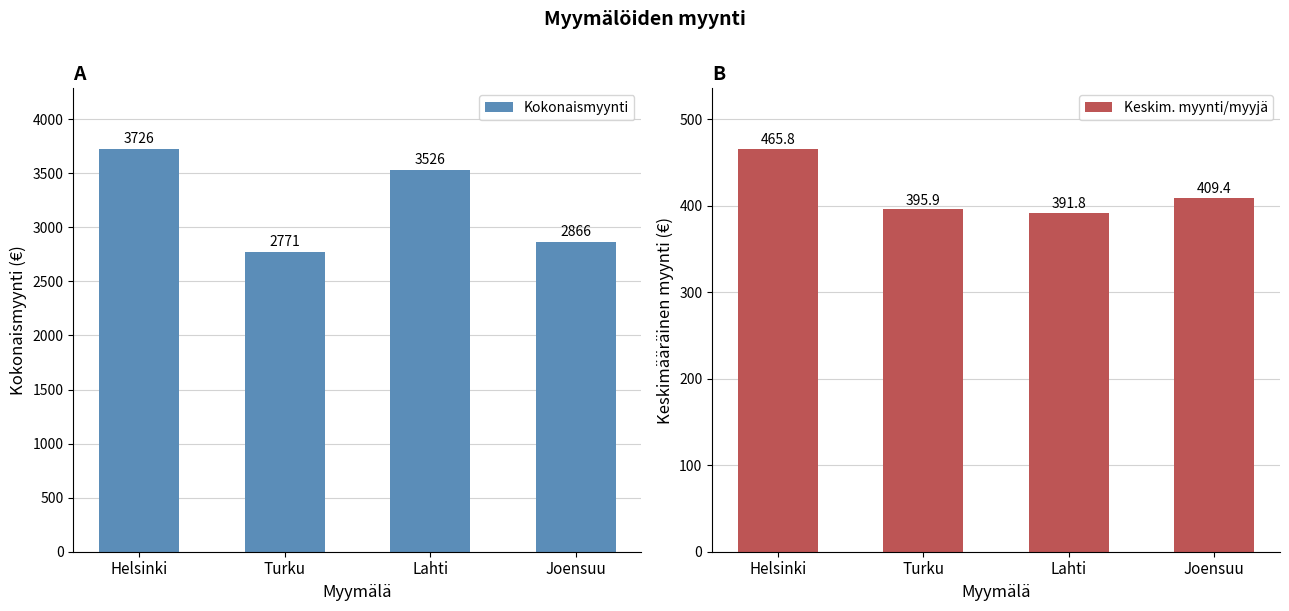

What is the lowest value of the Keskim. myynti/myyjä series?

391.8